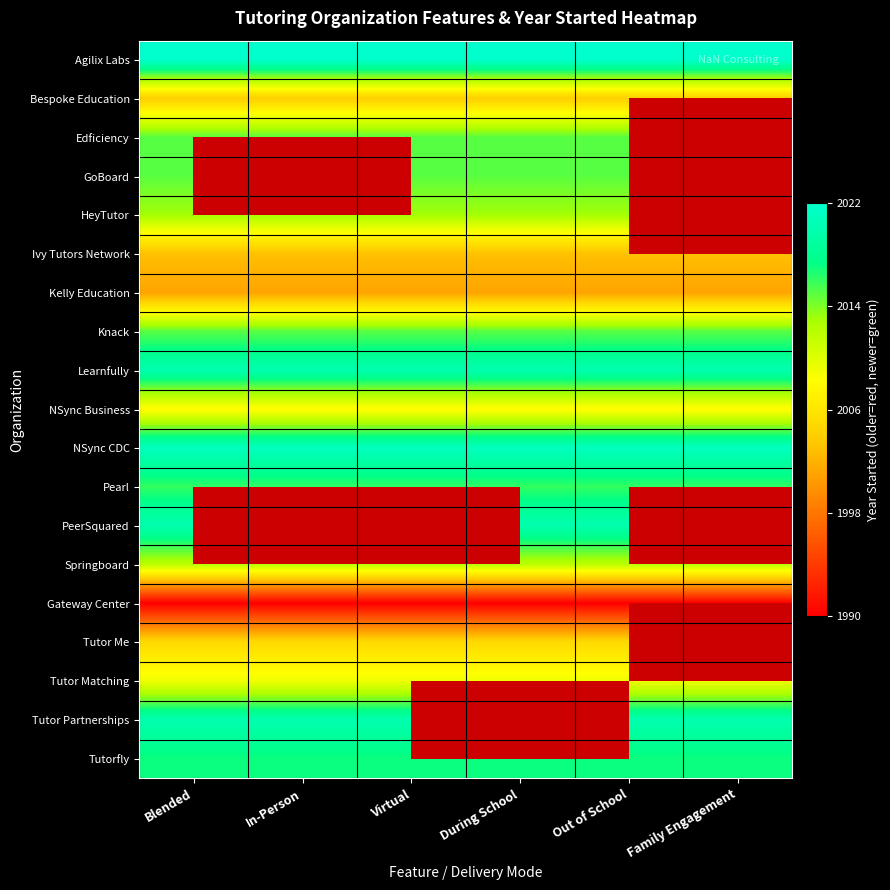

True or false: Tutor Partnerships has a value of 1.3 at In-Person.

False